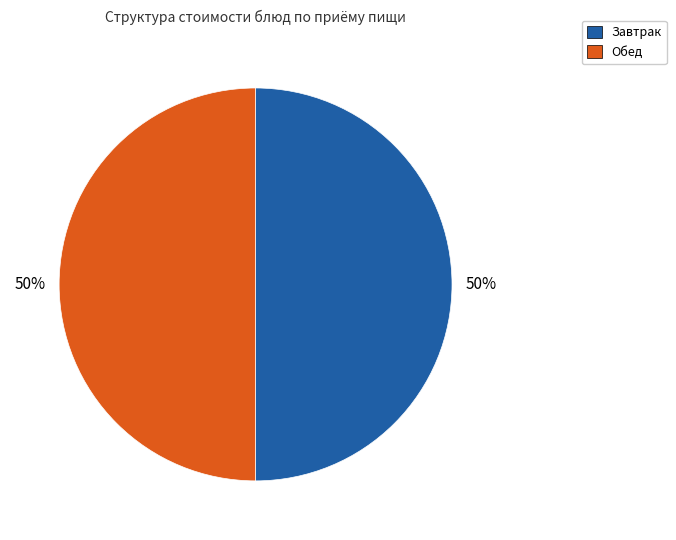

Count the number of slices in the pie.

2